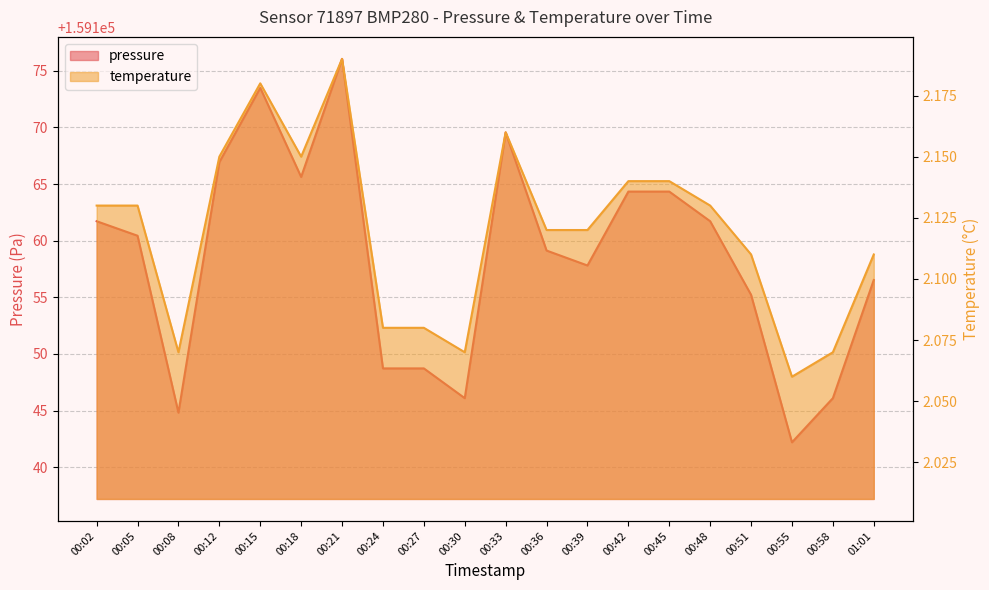

Reading left to right, transcribe all the data shown in this chart.

pressure: 159161.7	159160.4	159144.8	159166.9	159173.5	159165.6	159176.1	159148.7	159148.7	159146.1	159169.6	159159.1	159157.8	159164.3	159164.3	159161.7	159155.2	159142.2	159146.1	159156.5
temperature: 2.1	2.1	2.1	2.1	2.2	2.1	2.2	2.1	2.1	2.1	2.2	2.1	2.1	2.1	2.1	2.1	2.1	2.1	2.1	2.1